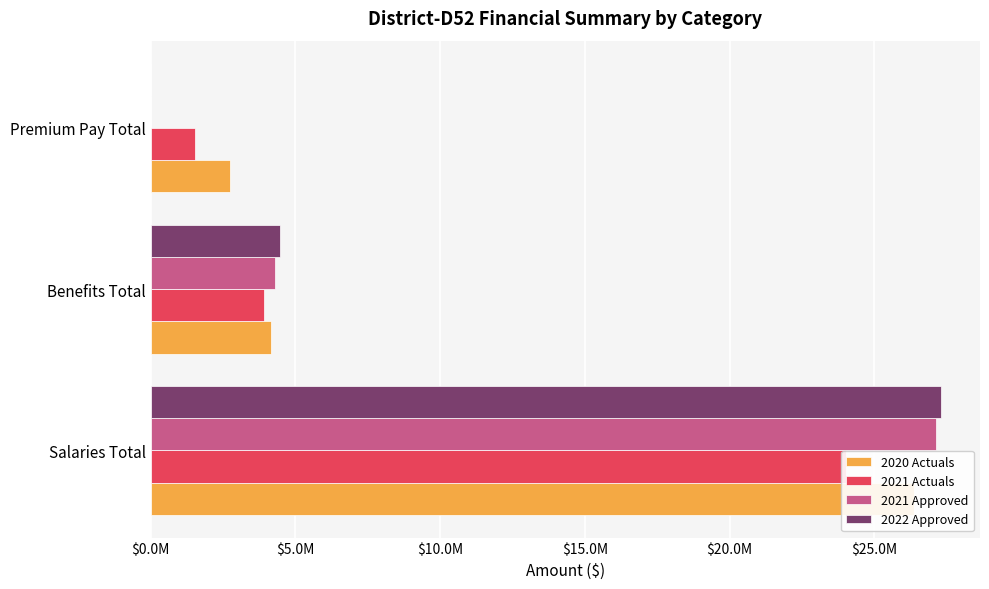

True or false: 2020 Actuals has a value of 12763222.0 at Salaries Total.

False